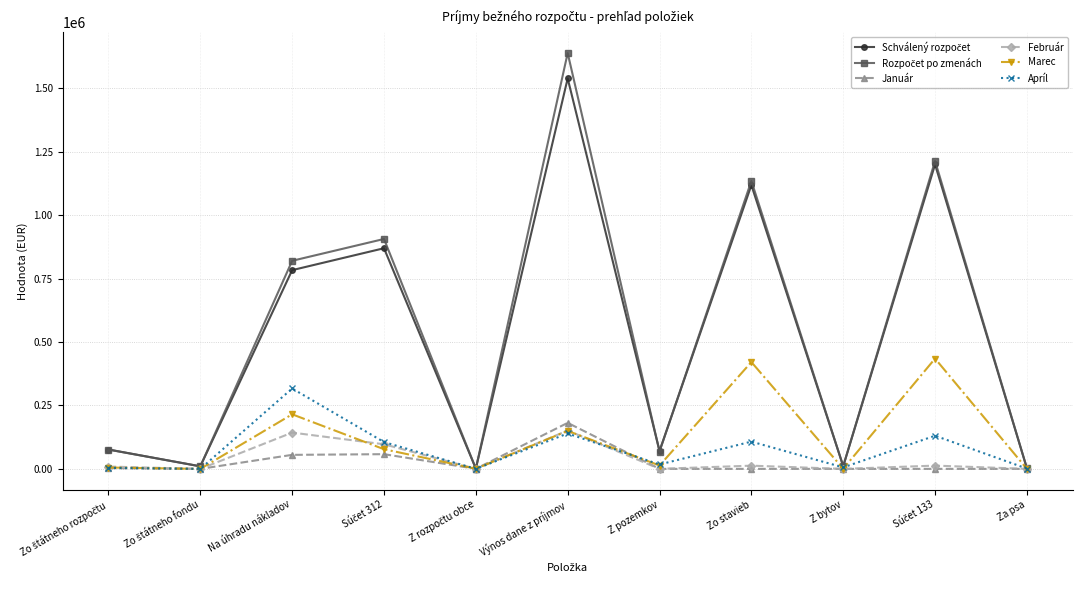

What is the label of the 5th point from the right?

Z pozemkov